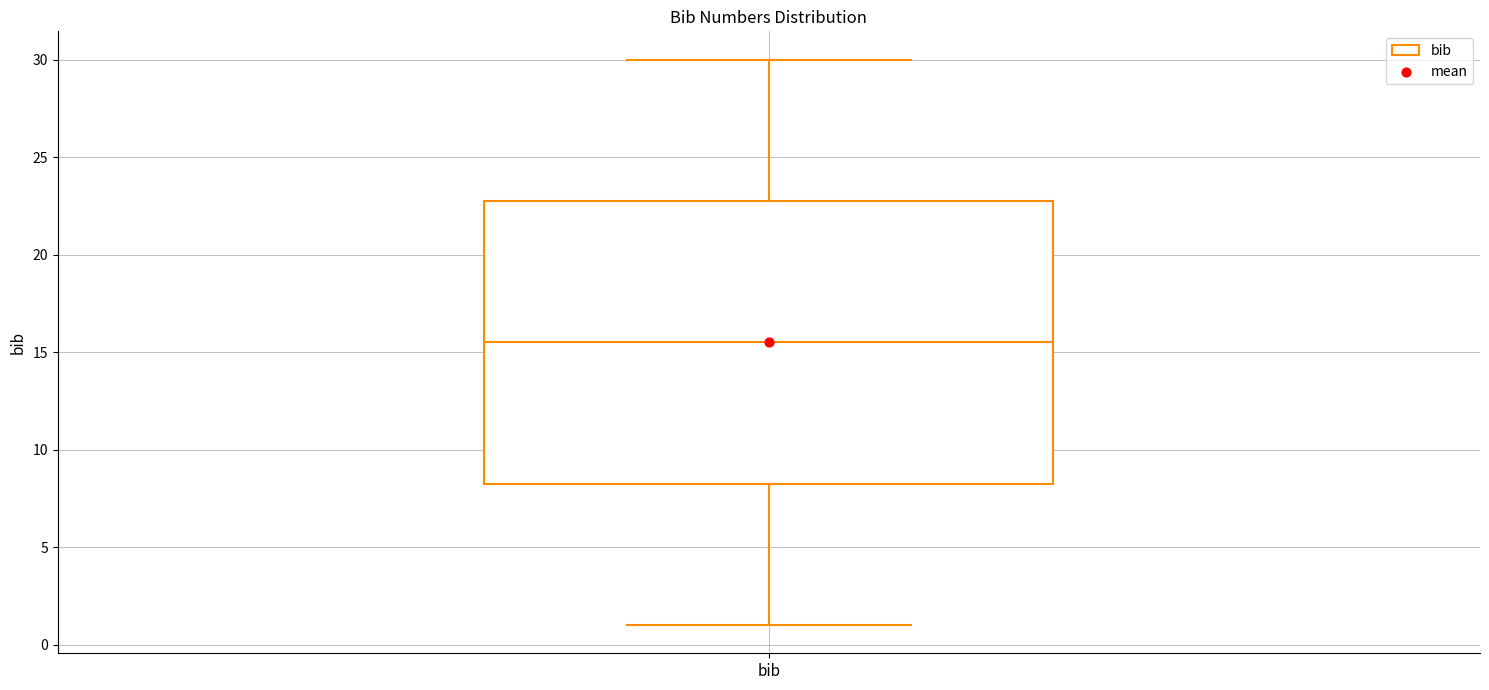

Transcribe this box plot: give where the median line is, the range the box spans, and where the two whiskers end, as read against the y-axis. The values are not printed on the chart, so give them approximately, as read against the axis.

median 15.5, box 8.5 to 23.0, whiskers 1.0 to 30.0